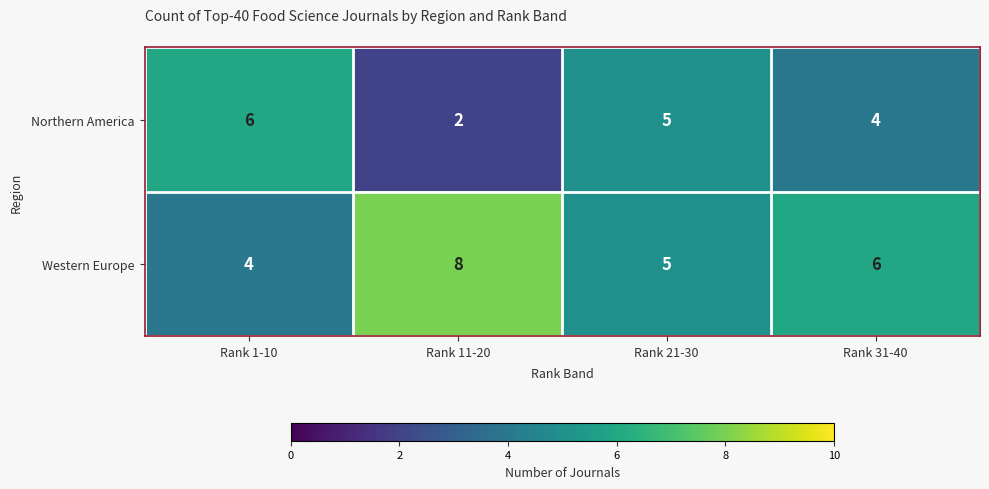

Reading left to right, transcribe all the data shown in this chart.

Northern America: Rank 1-10=6	Rank 11-20=2	Rank 21-30=5	Rank 31-40=4
Western Europe: Rank 1-10=4	Rank 11-20=8	Rank 21-30=5	Rank 31-40=6